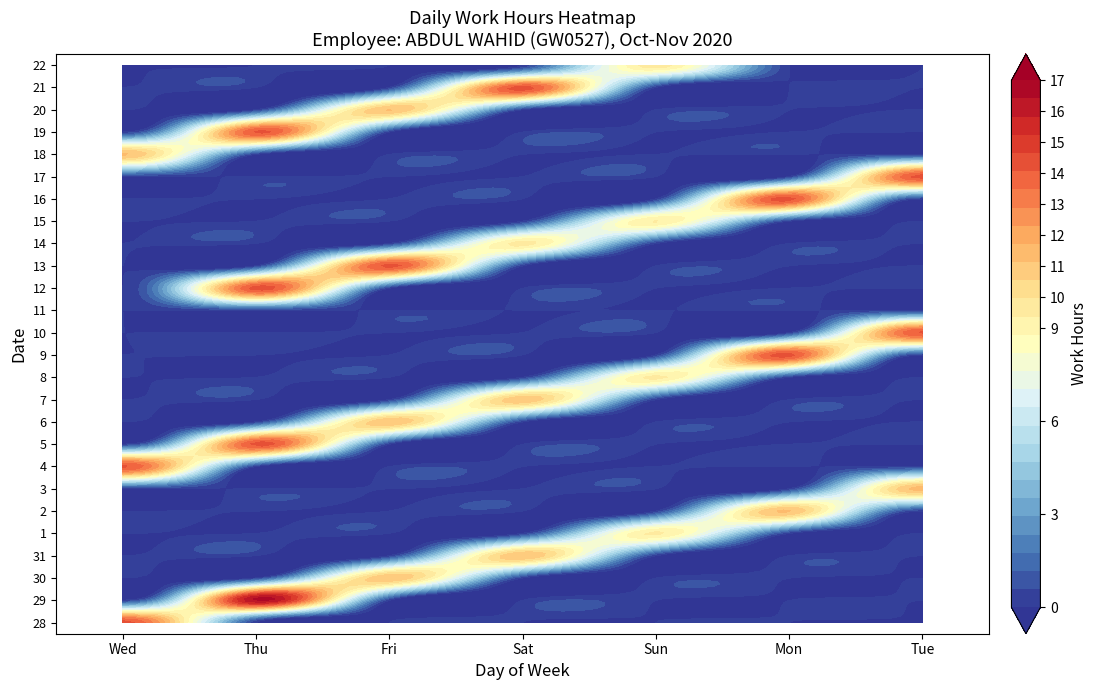

Which series has the largest total across all categories?

29